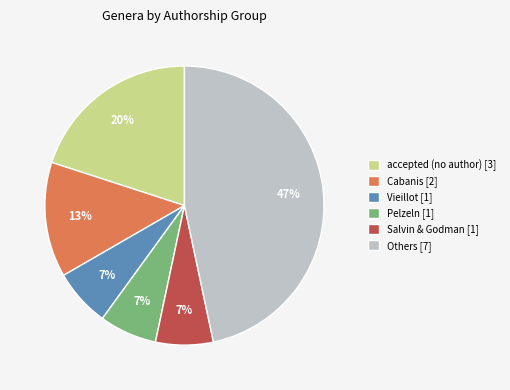

To the nearest percent, what is the combined percentage of Pelzeln [1] and Others [7]?

53%